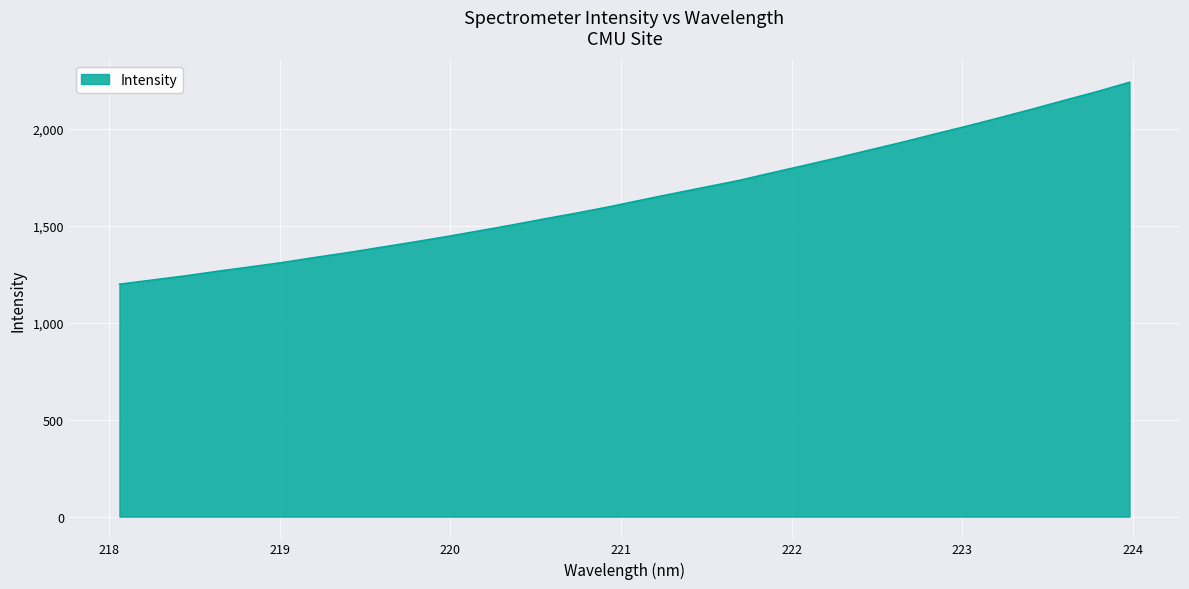

How many values are below 1632?

16